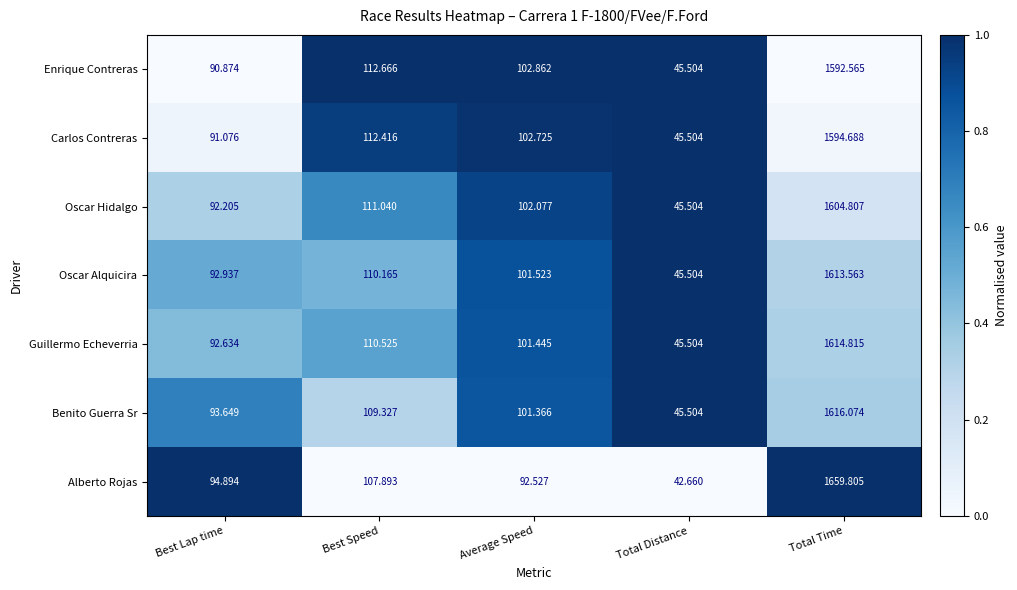

List the series in order of their peak value, lowest first.

Enrique Contreras, Carlos Contreras, Oscar Hidalgo, Oscar Alquicira, Guillermo Echeverria, Benito Guerra Sr, Alberto Rojas